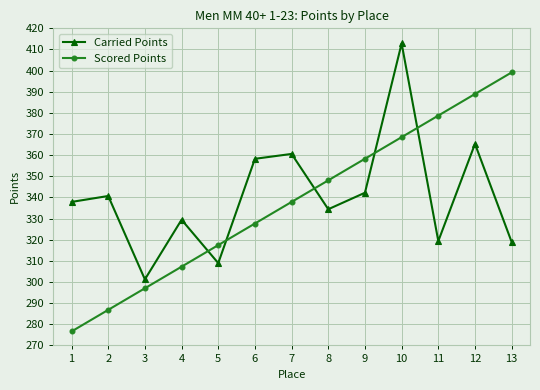

Rank the series by their maximum value, from highest to lowest.

Carried Points, Scored Points